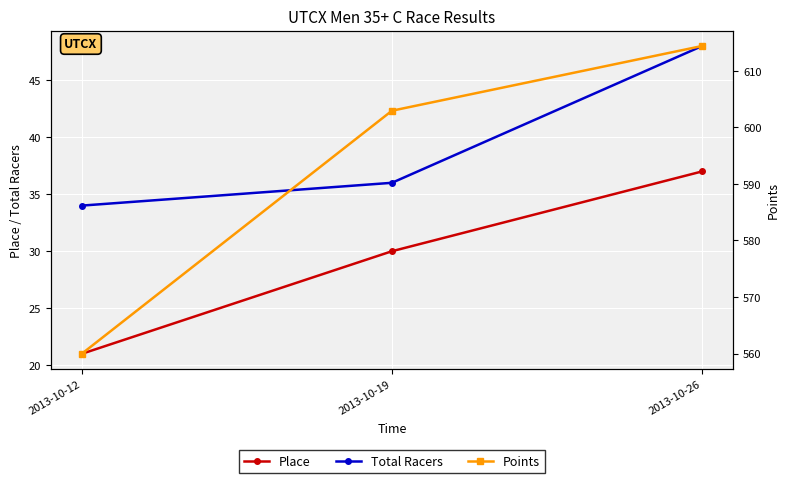

Reading left to right, transcribe all the data shown in this chart.

Place: 2013-10-12=21.0	2013-10-19=30.0	2013-10-26=37.0
Total Racers: 2013-10-12=34.0	2013-10-19=36.0	2013-10-26=48.0
Points: 2013-10-12=560.0	2013-10-19=602.9	2013-10-26=614.4